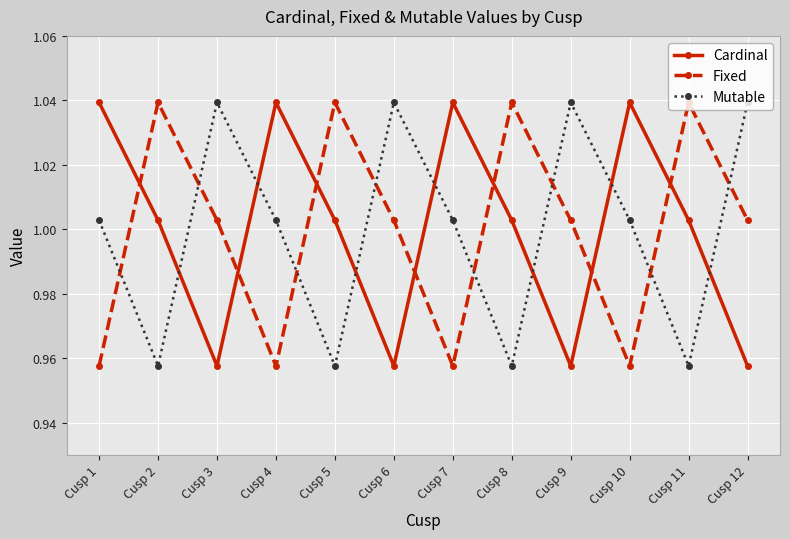

The value of Mutable at Cusp 7 is 0.3. True or false?

False